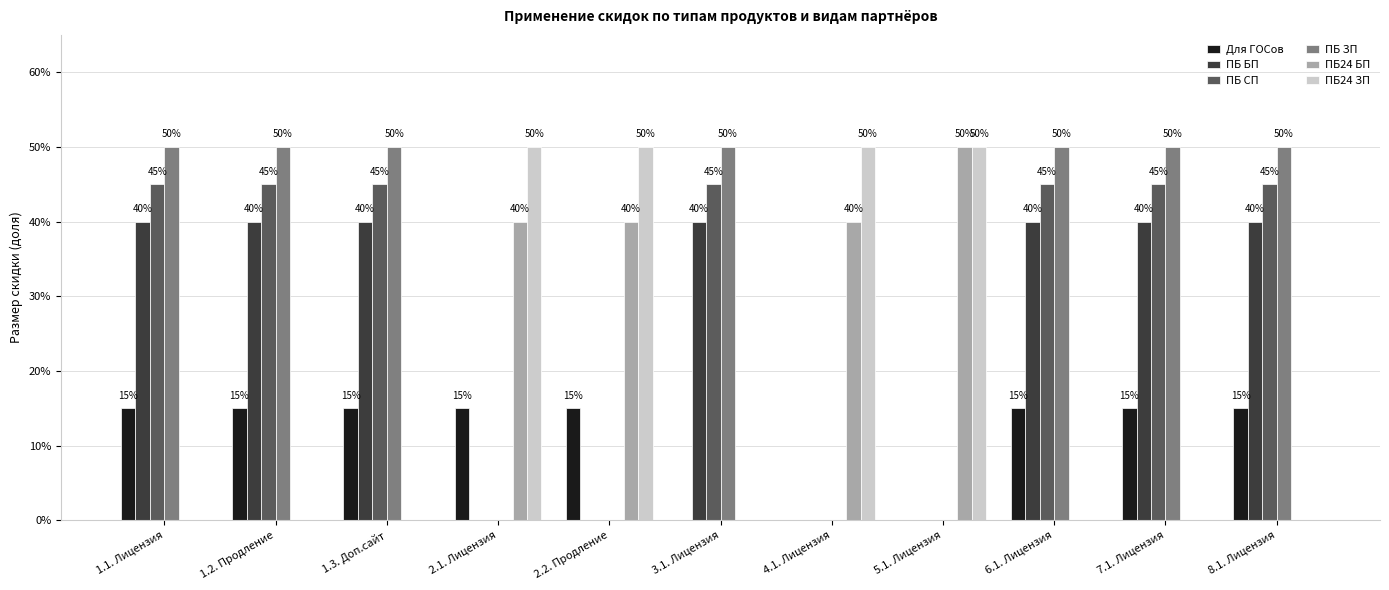

What are all the series names shown in the legend?

Для ГОСов, ПБ БП, ПБ СП, ПБ ЗП, ПБ24 БП, ПБ24 ЗП